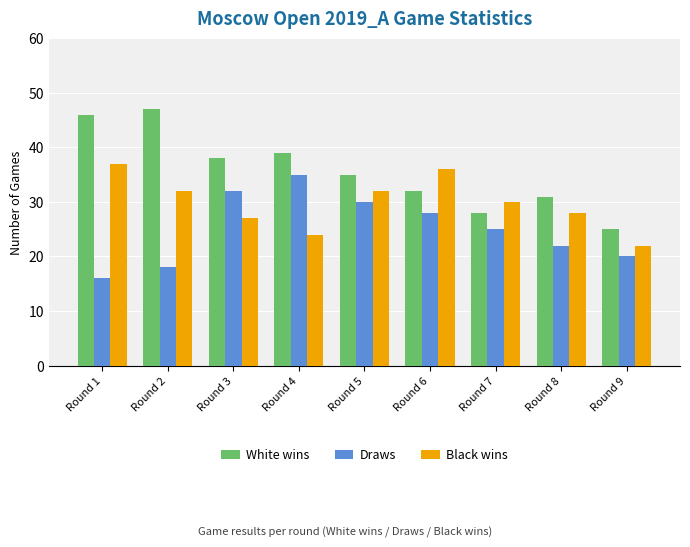

Where does the White wins series first go above 35?

Round 1